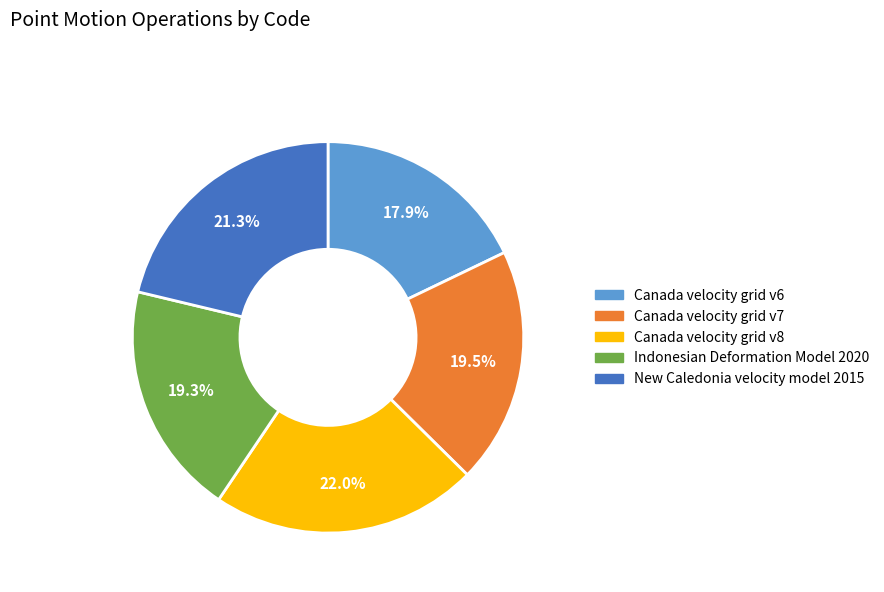

What percentage is the New Caledonia velocity model 2015 slice, to the nearest percent?

21%